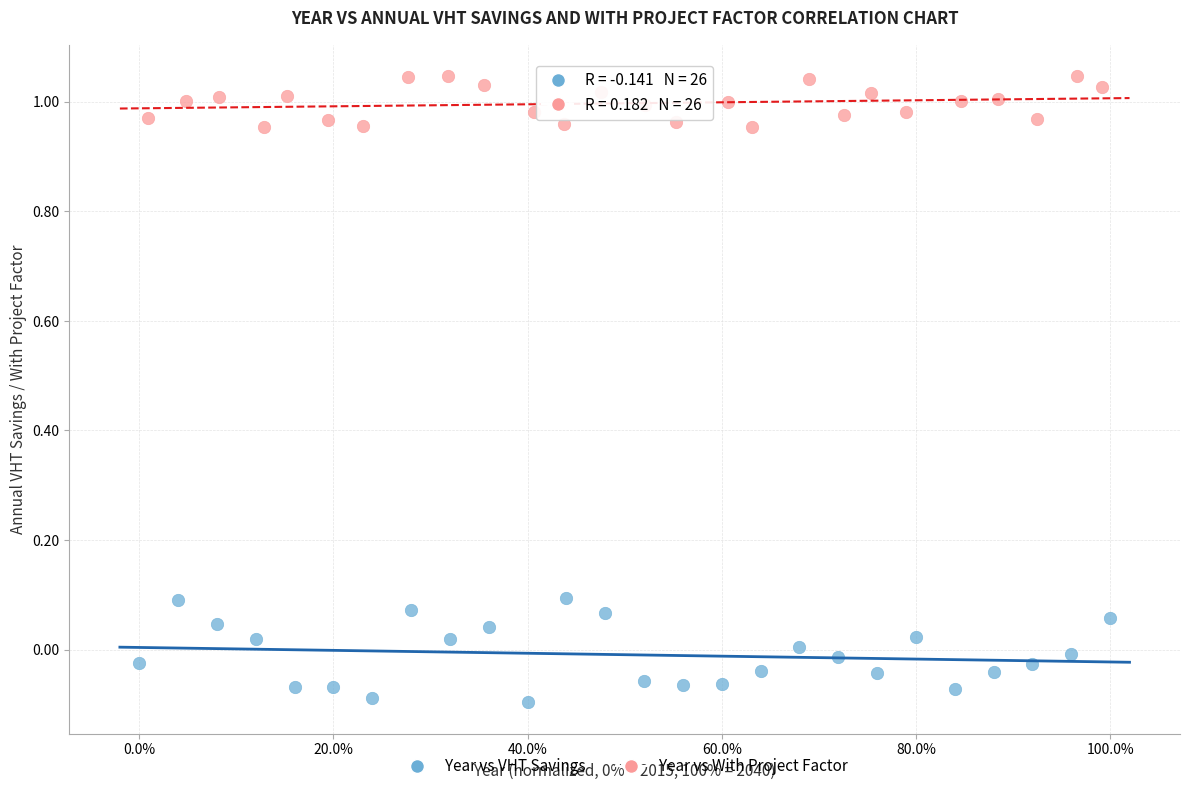

Which series contains the highest Y value?

Year vs With Project Factor